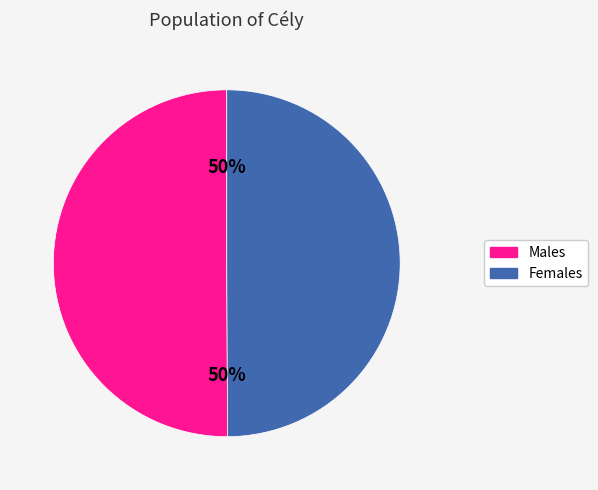

To the nearest percent, what is the average slice percentage?

50%